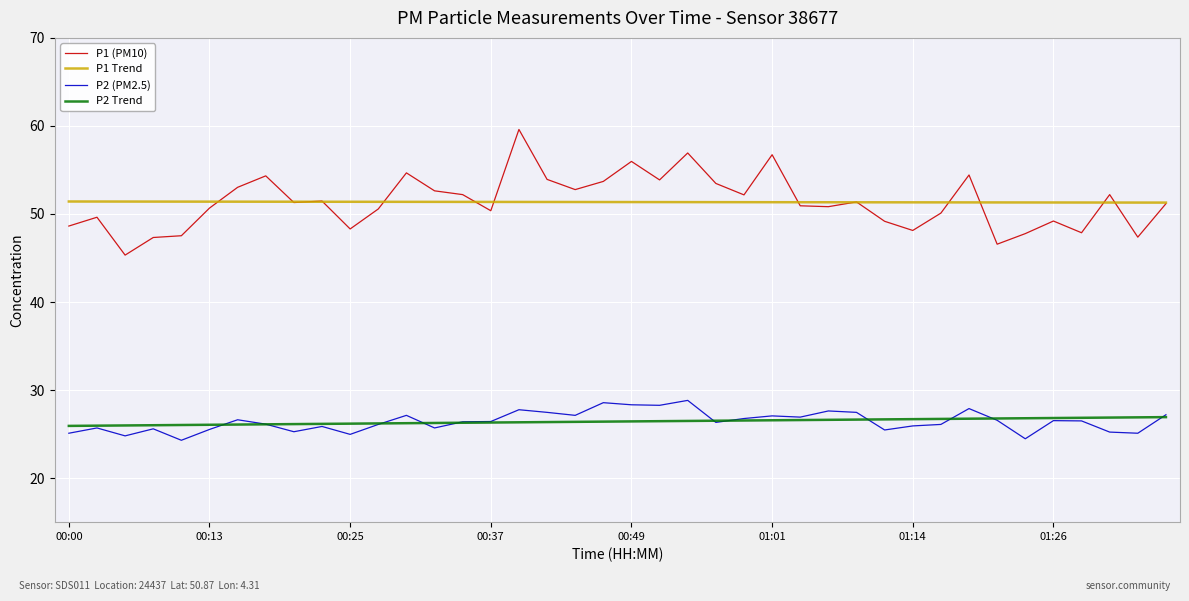

At how many categories does at least one series exceed 55?

4